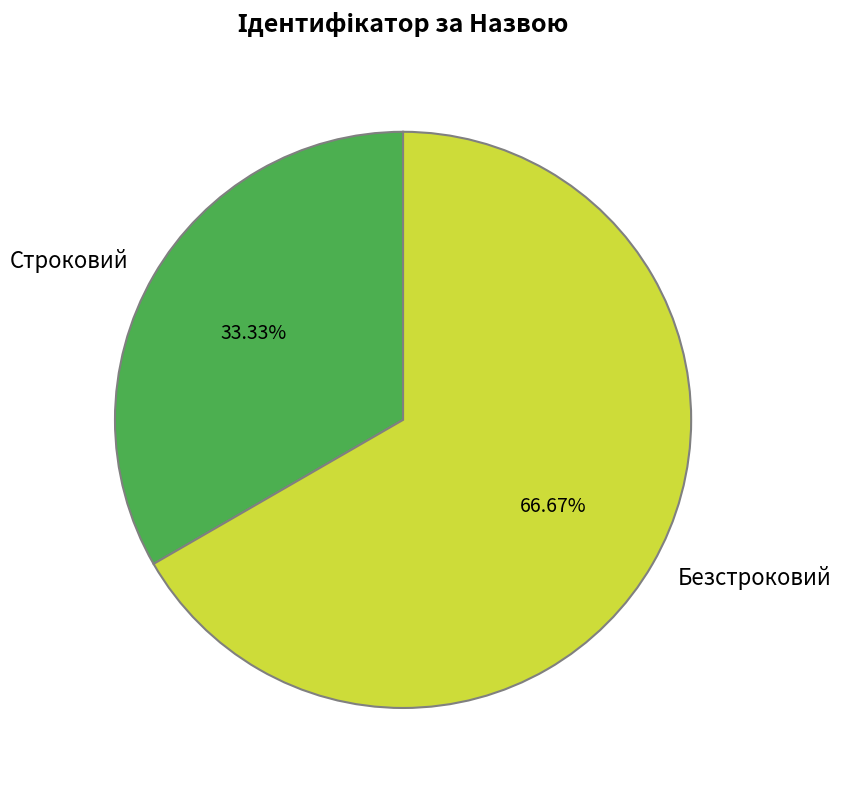

What percentage is the Безстроковий slice, to the nearest percent?

67%